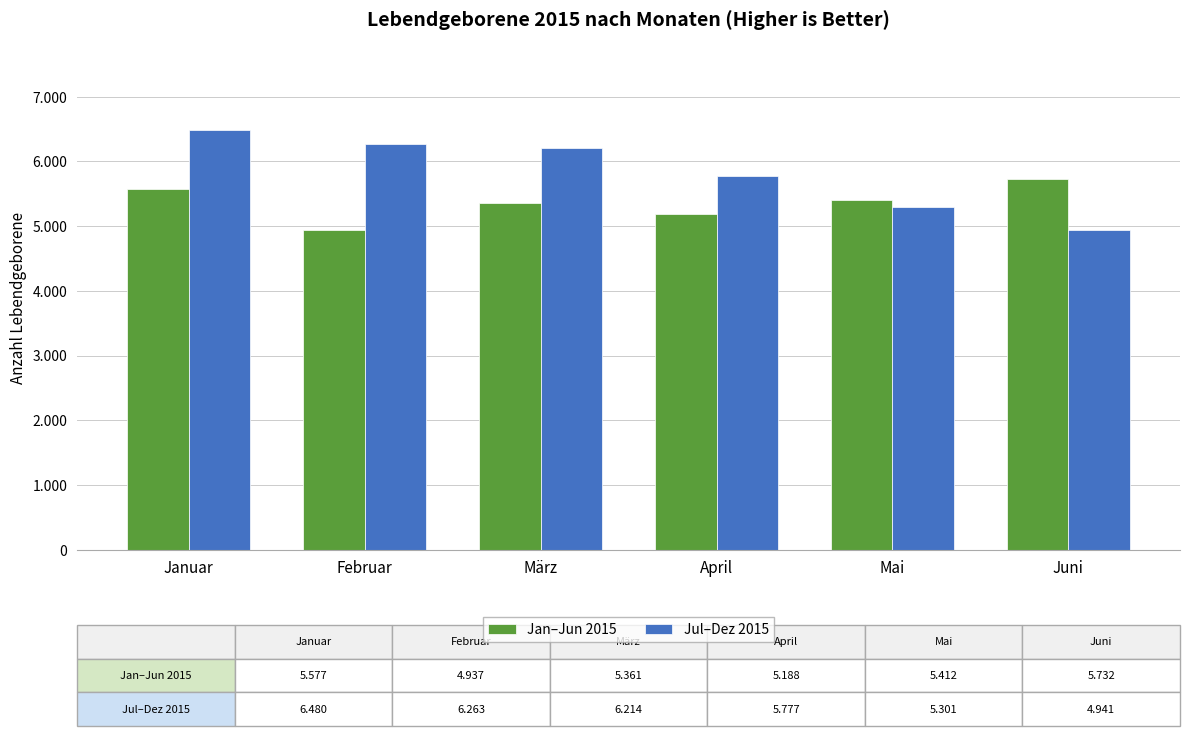

Which label corresponds to the largest value in the chart?

Januar